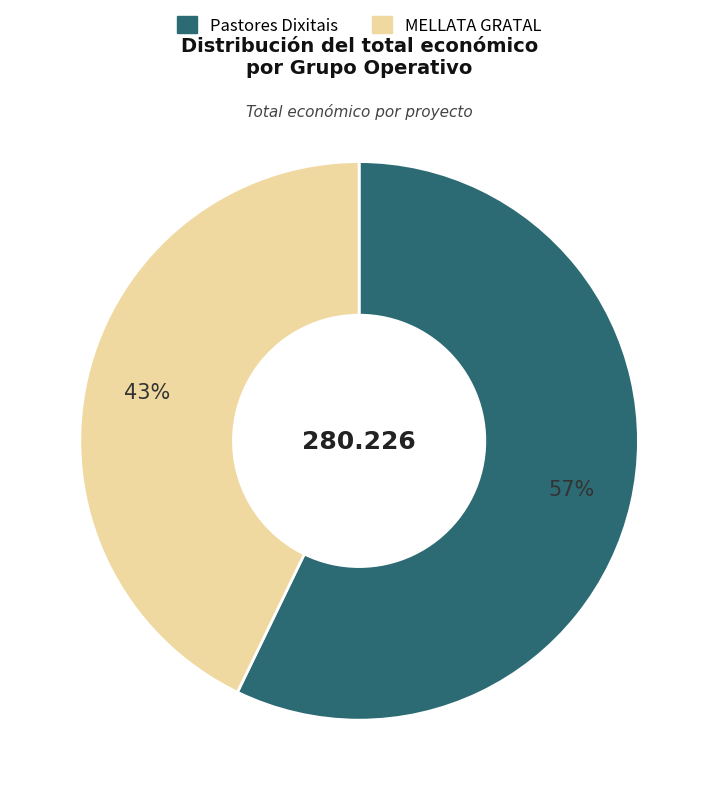

The Pastores Dixitais slice represents 57% of the pie. True or false?

True